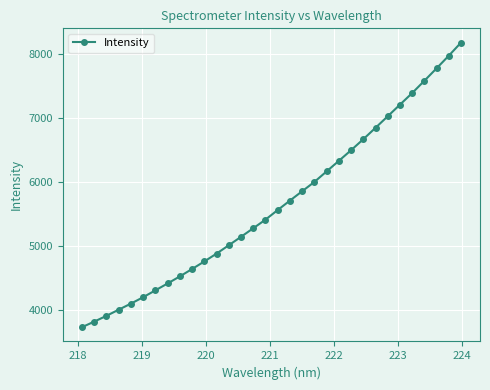

True or false: there are more than 2 points higher than both neighbors.

False